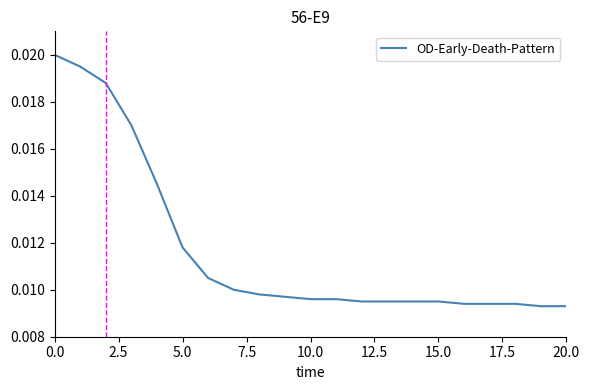

Does the chart display data point markers on the line(s)?

No